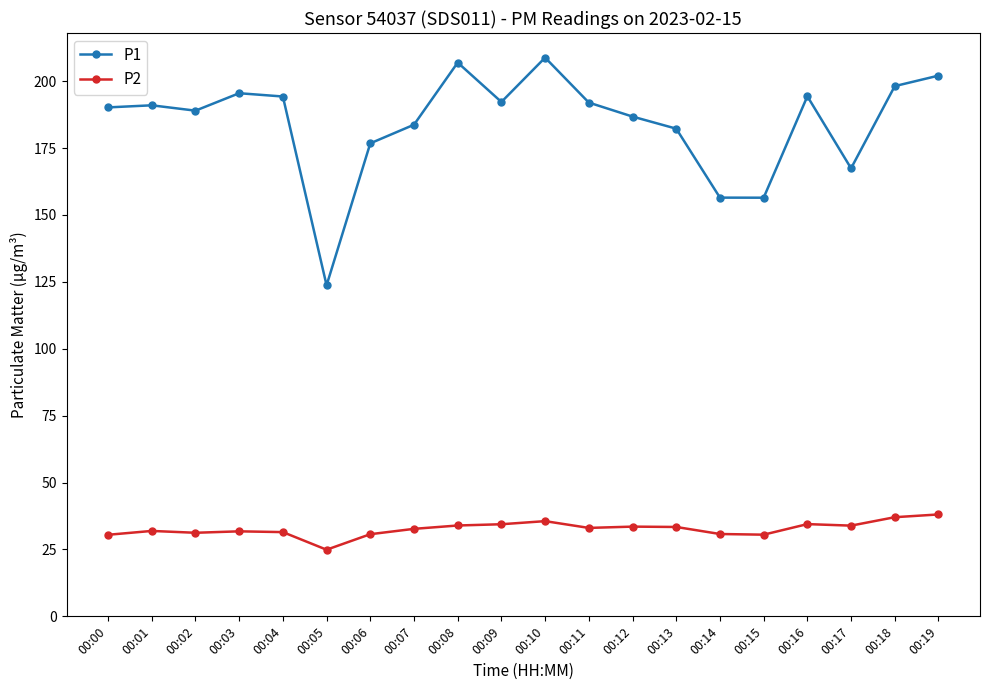

True or false: P2 and P1 intersect in this chart.

False